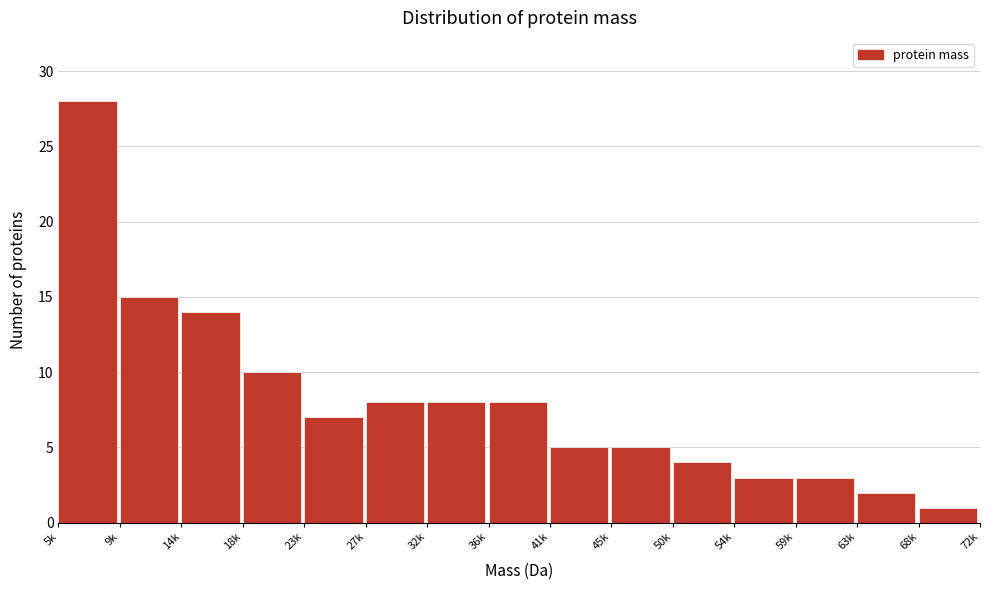

Reading left to right, list all the values displayed in this chart.

28	15	14	10	7	8	8	8	5	5	4	3	3	2	1